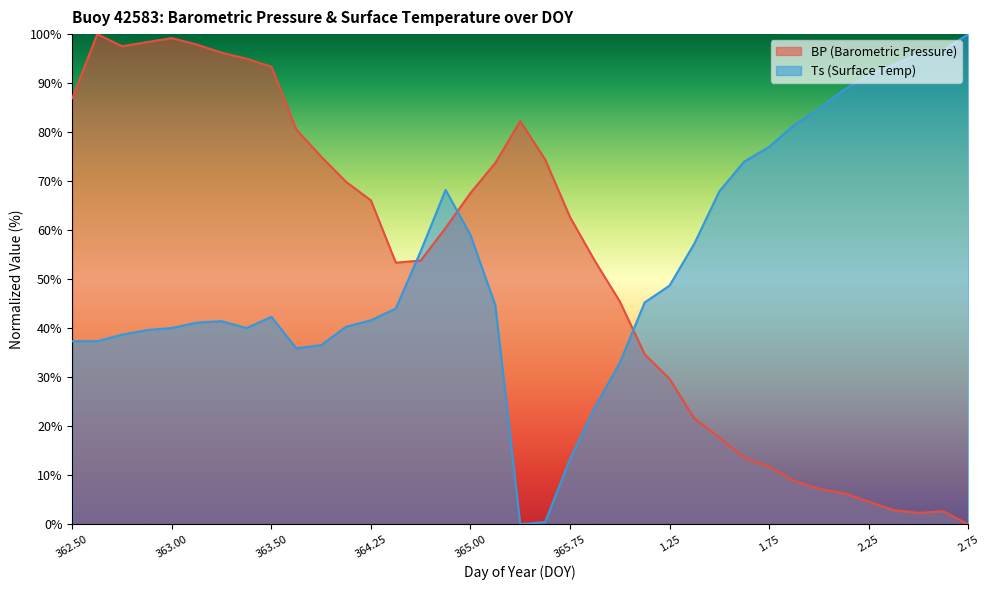

How many interior local valleys does the BP series have?

3